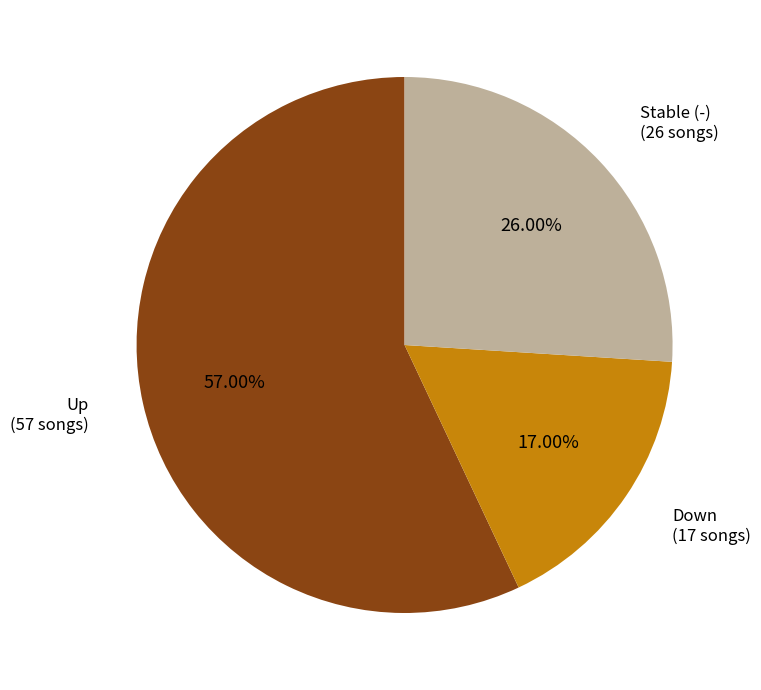

Which slice is the largest?

Up